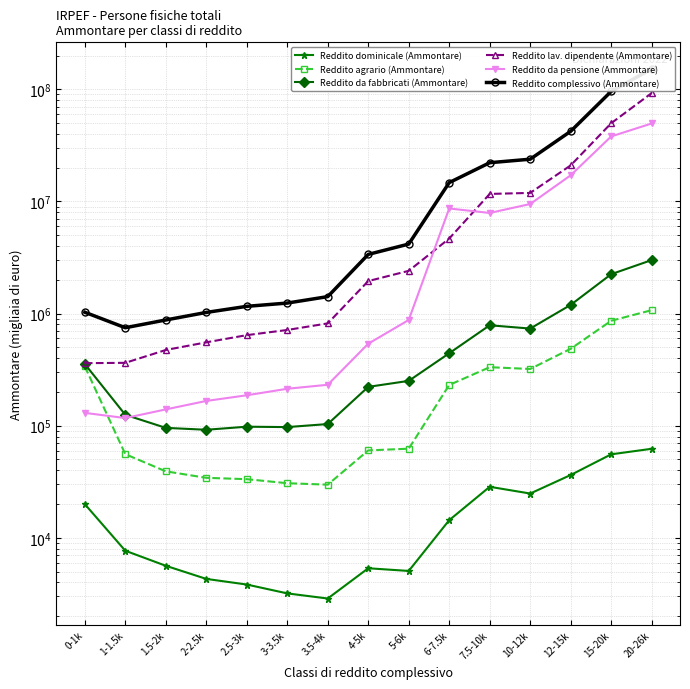

What is the label of the 10th point from the left?

6-7.5k